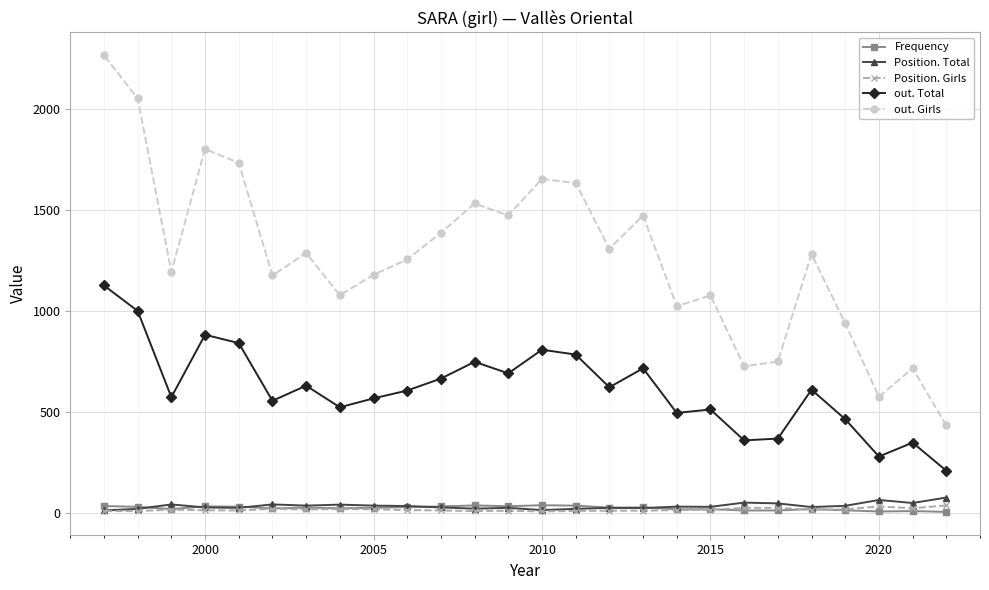

What is the greatest value displayed?

2267